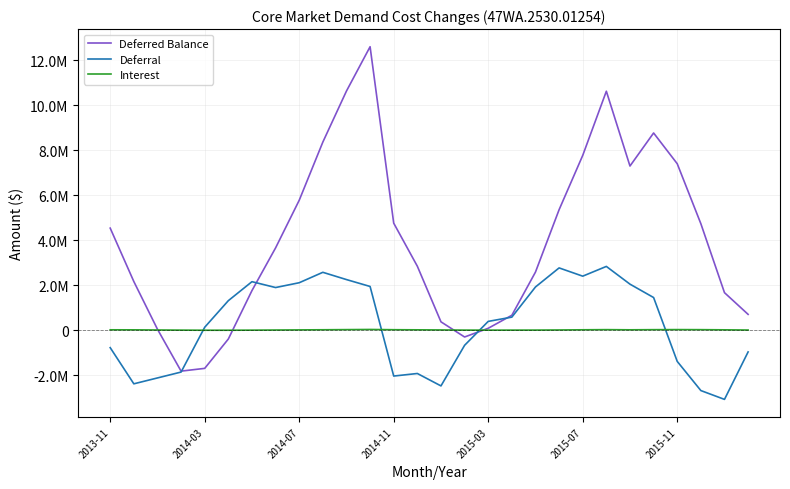

At which label does Interest first exceed 12519?

2013-11